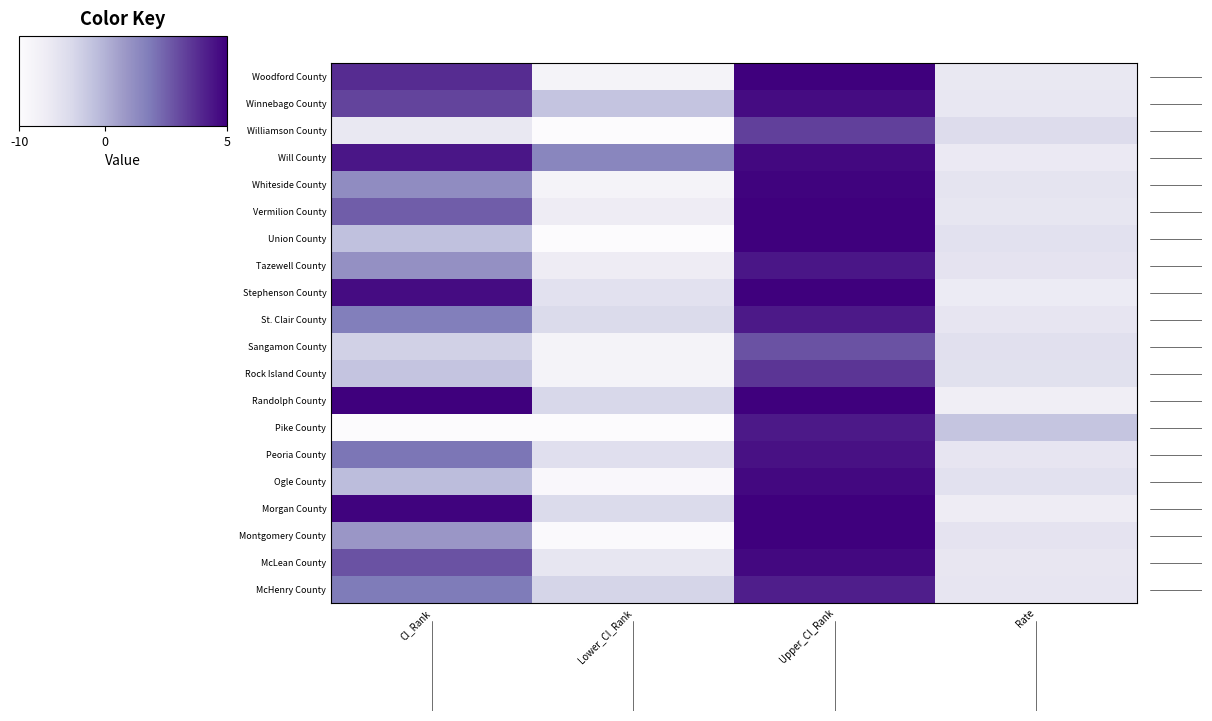

At how many categories does at least one series exceed 46?

2